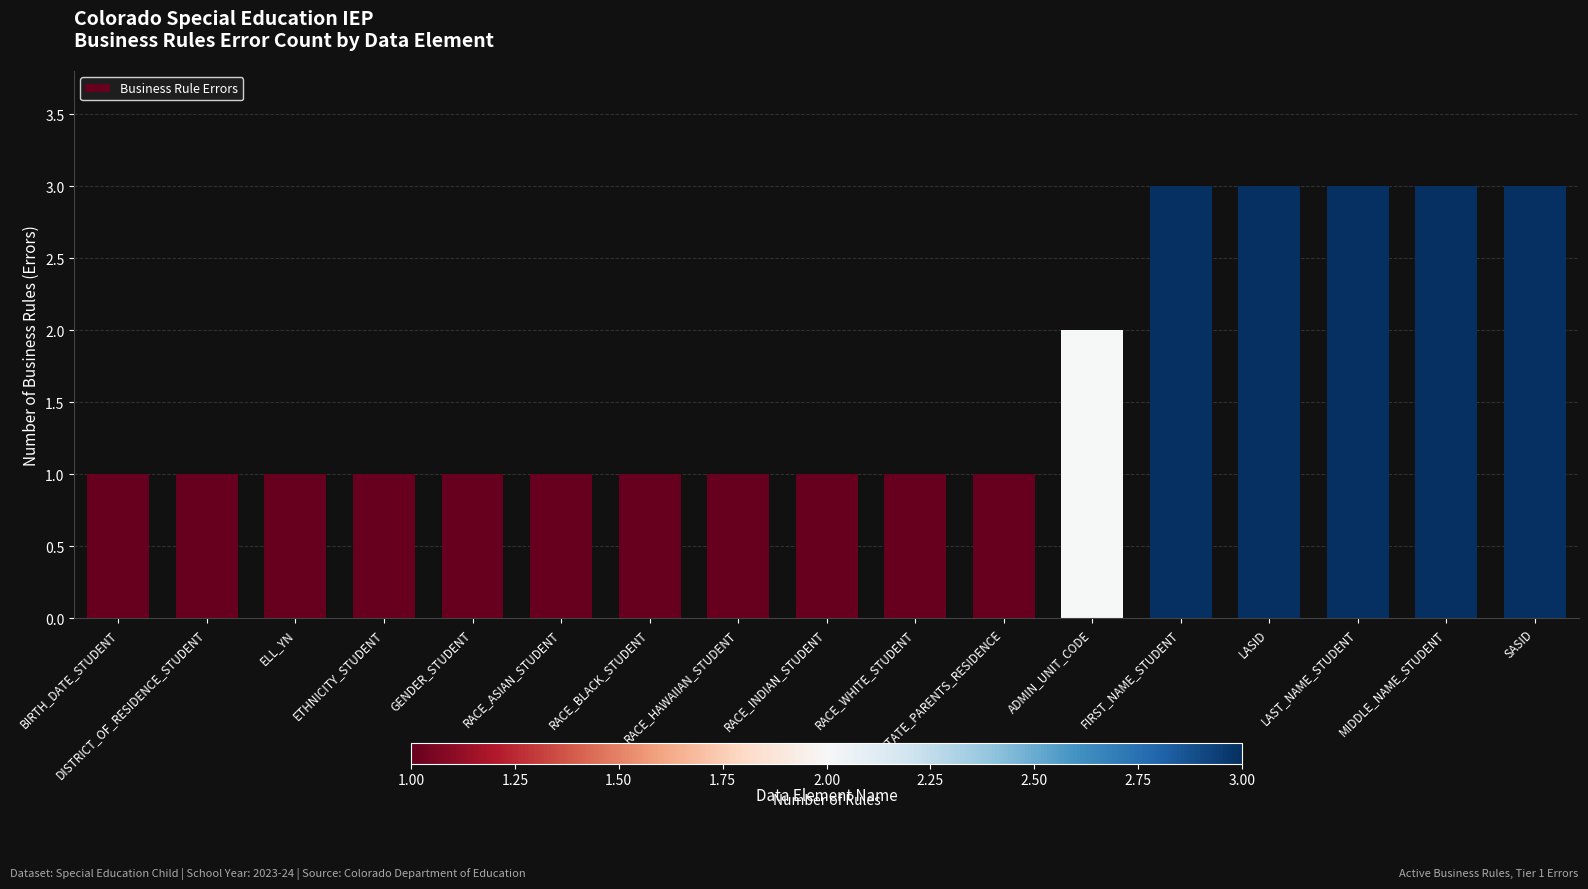

What position from the left is STATE_PARENTS_RESIDENCE?

11